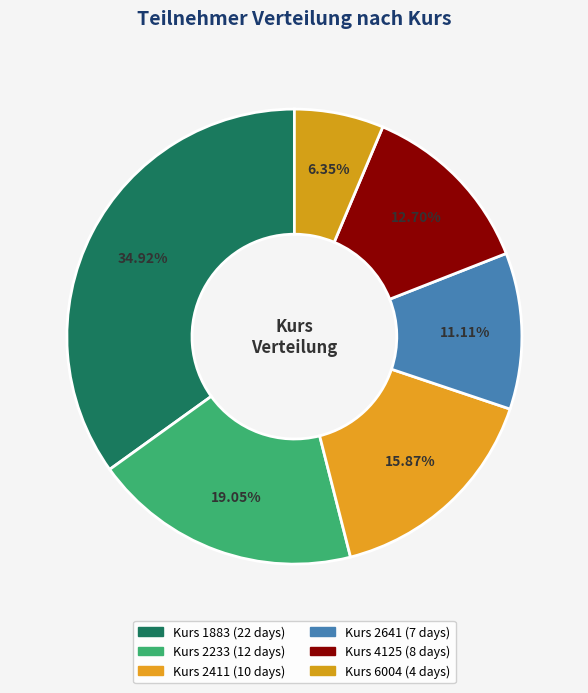

How many slices are in this pie chart?

6